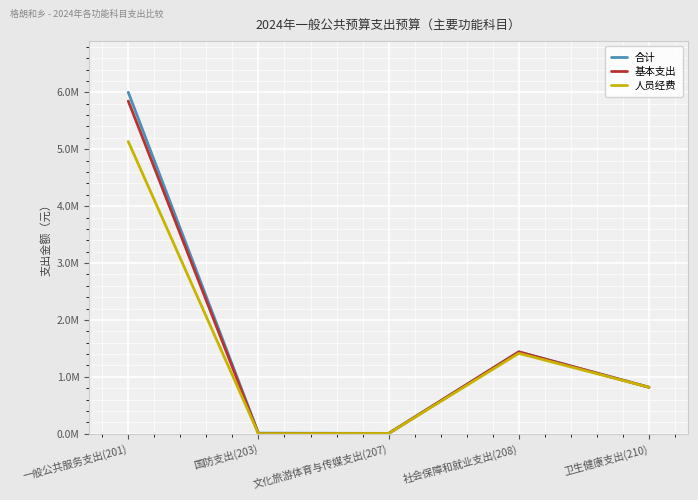

Read the 人员经费 value at 卫生健康支出(210).

816495.8